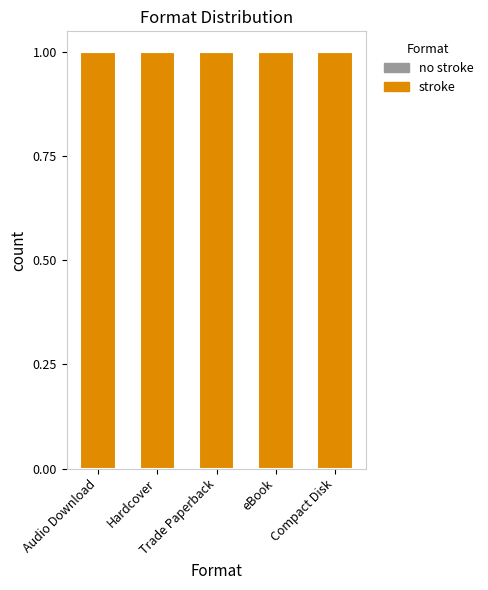

How many groups of bars are there?

5